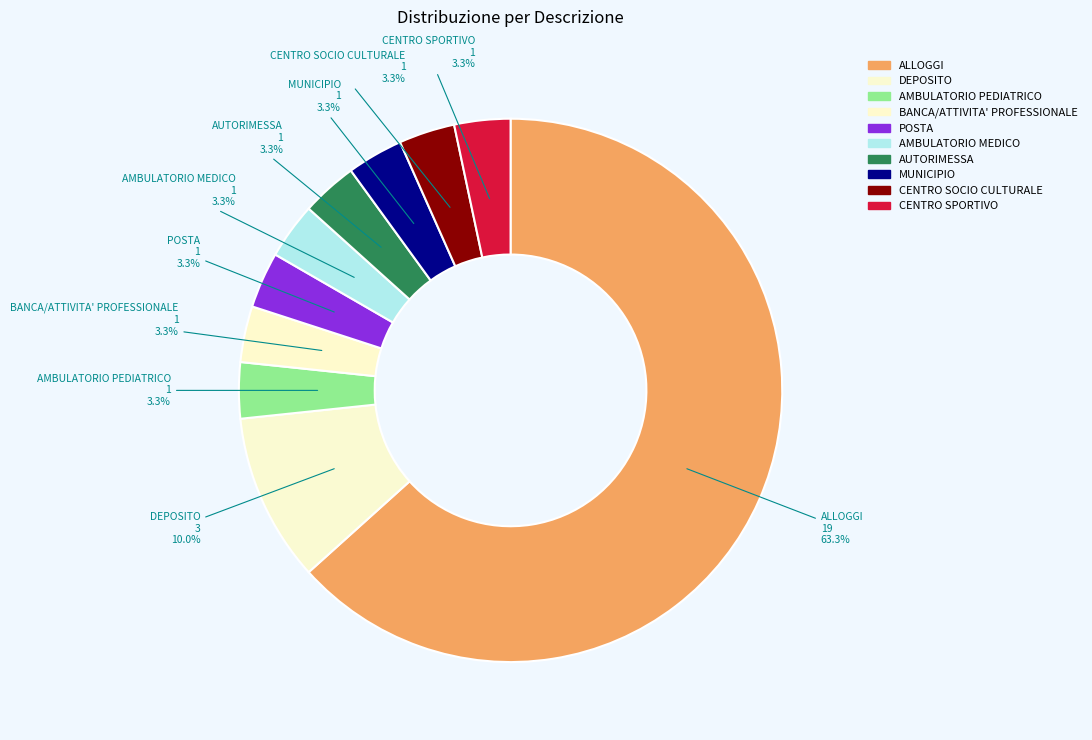

What is the ratio of the value at CENTRO SOCIO CULTURALE to the value at AMBULATORIO PEDIATRICO?

1.0